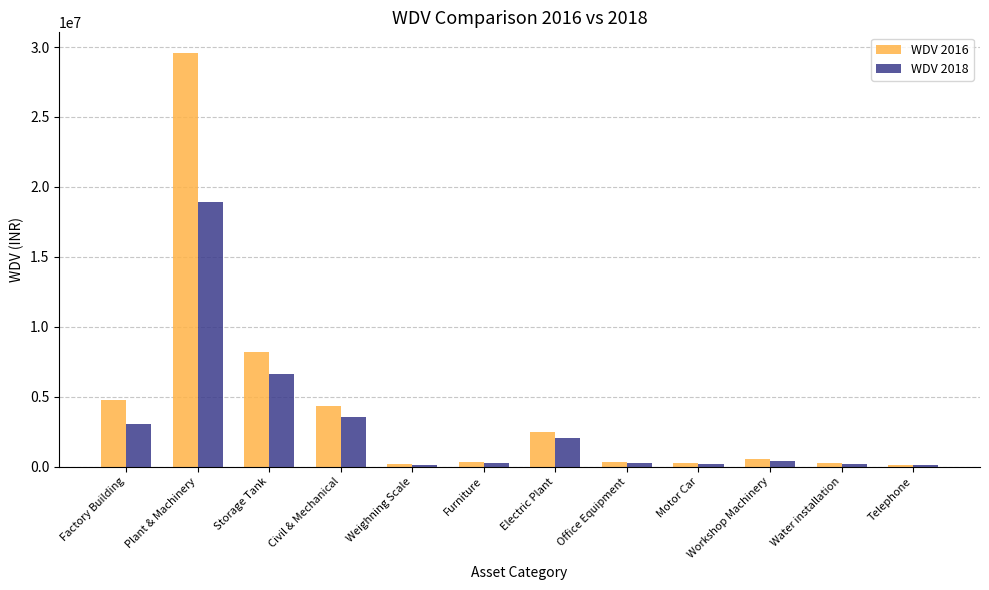

The value of WDV 2018 at Weighning Scale is 133659.2. True or false?

True